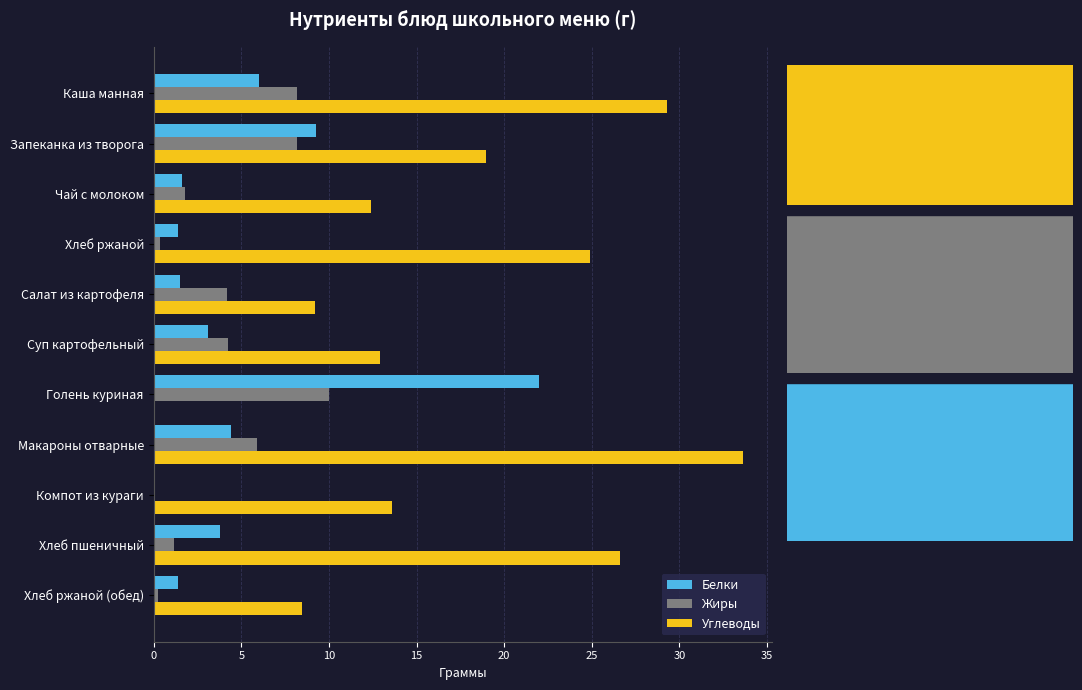

Which series has the largest total across all categories?

Углеводы